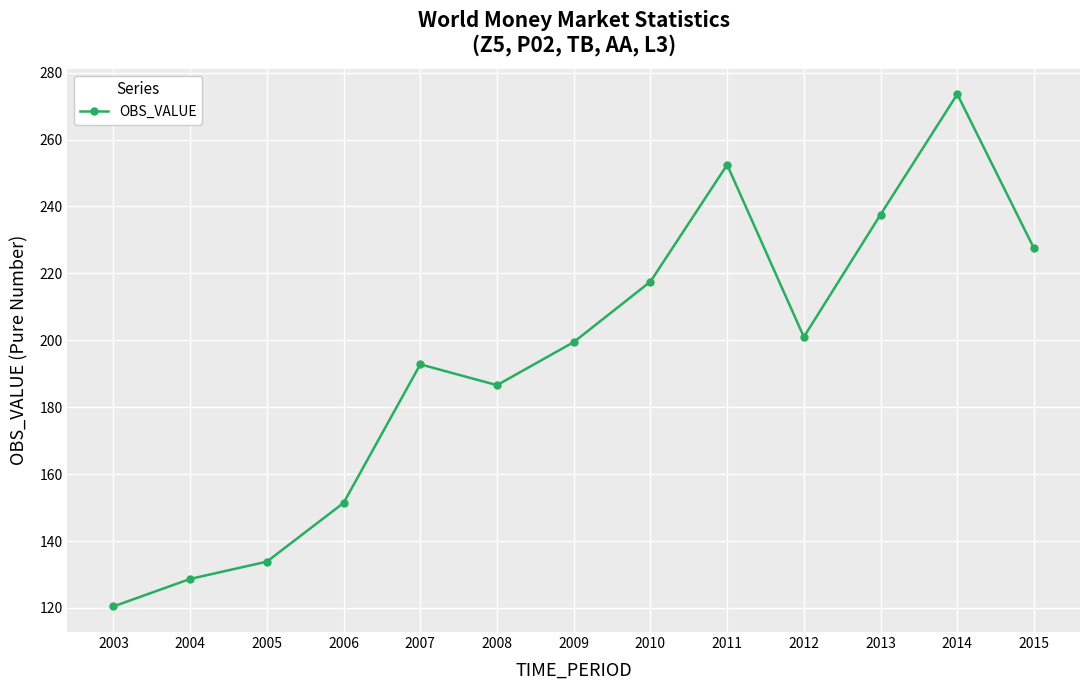

What is the greatest value displayed?

273.6